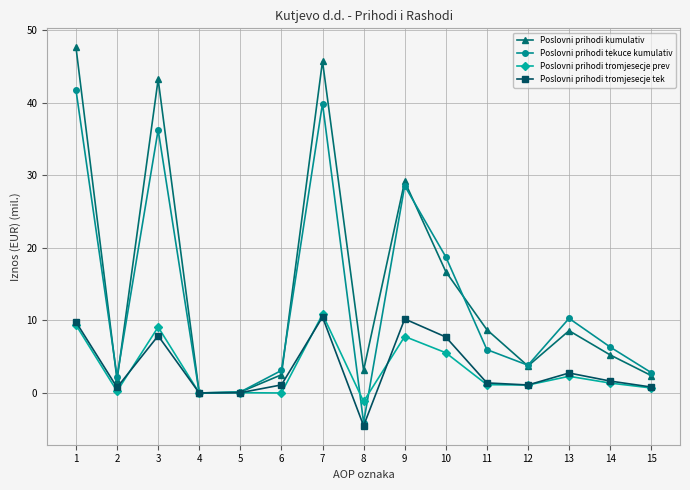

How many data points does each series have?

15